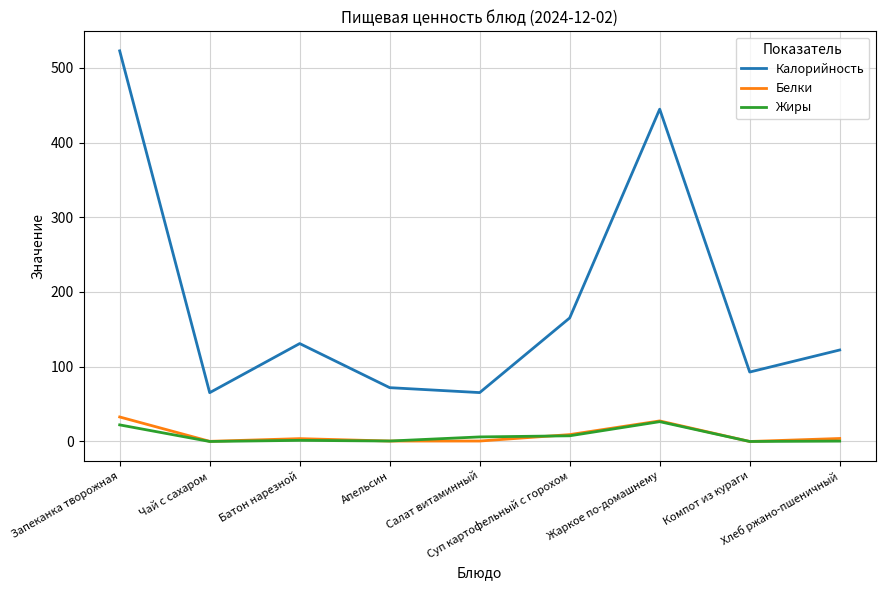

What is the maximum value shown in the chart?

522.6